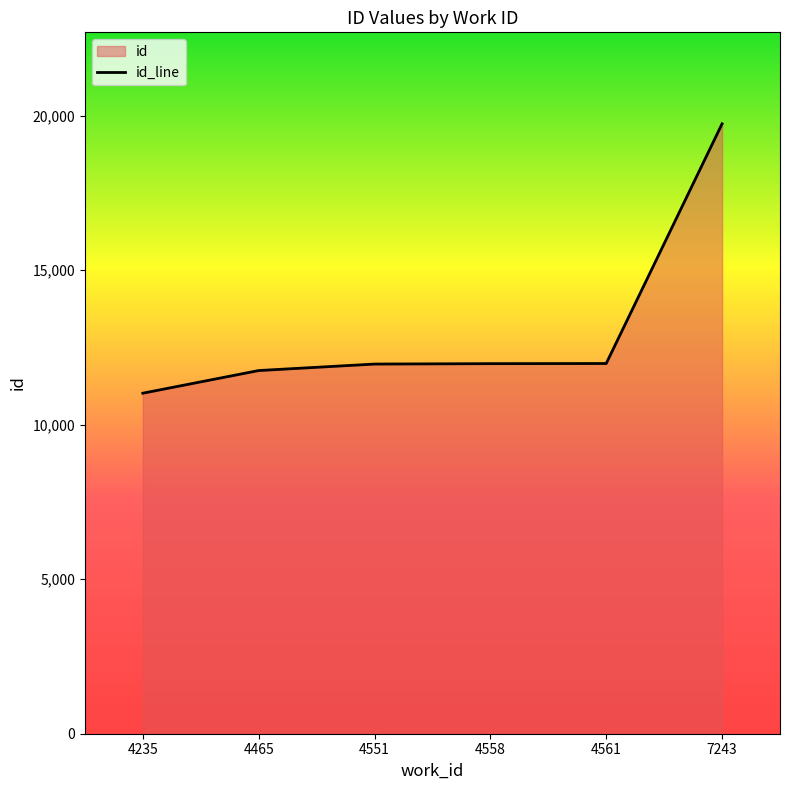

True or false: the data shows 18450 at 4551.

False